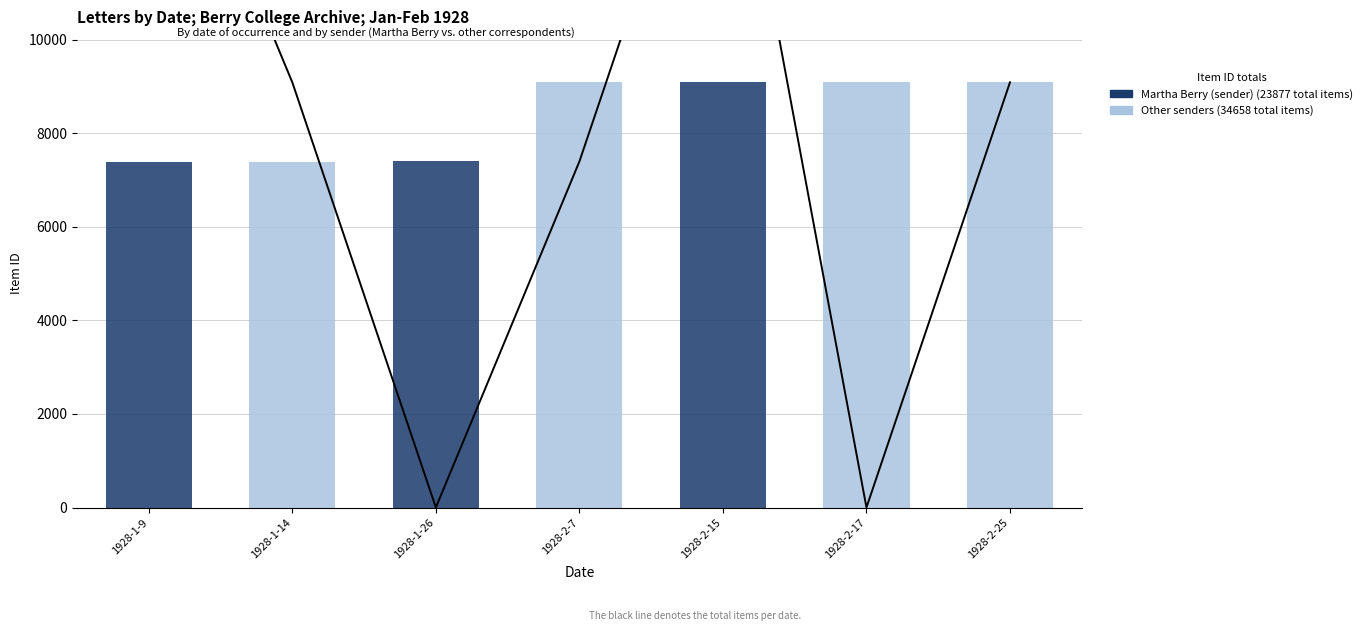

At how many categories does at least one series exceed 500?

7